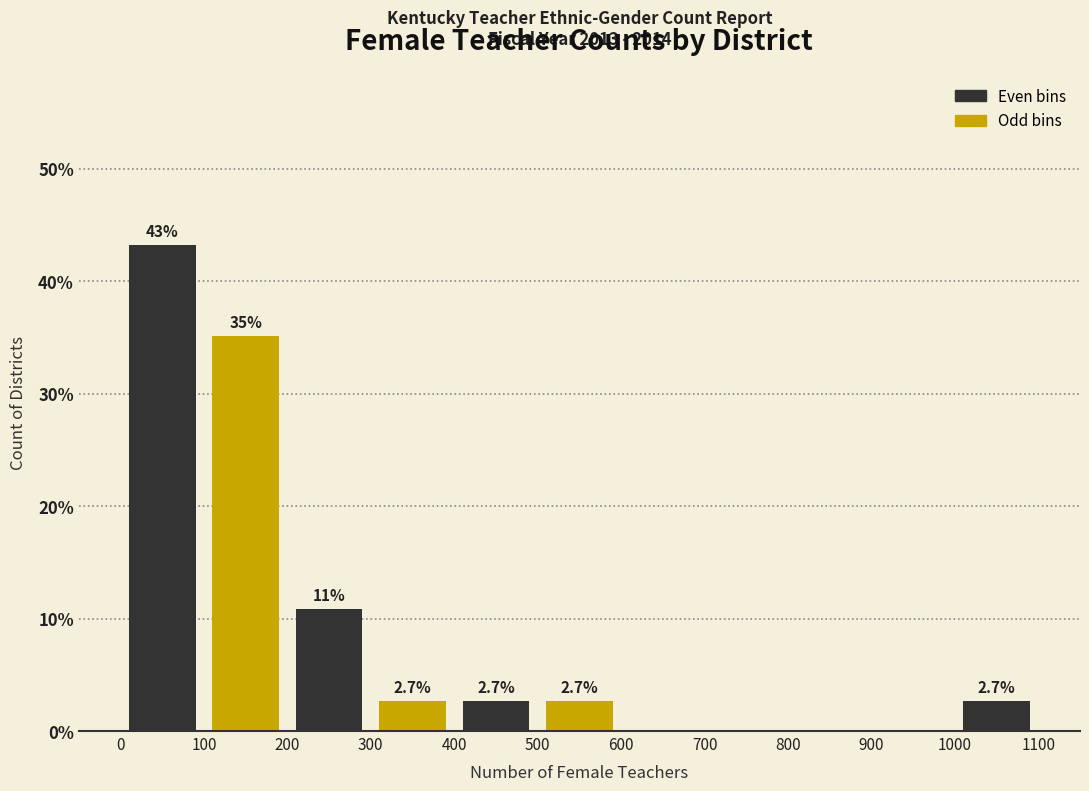

Which range on the x-axis has the tallest bar?

0 to 100